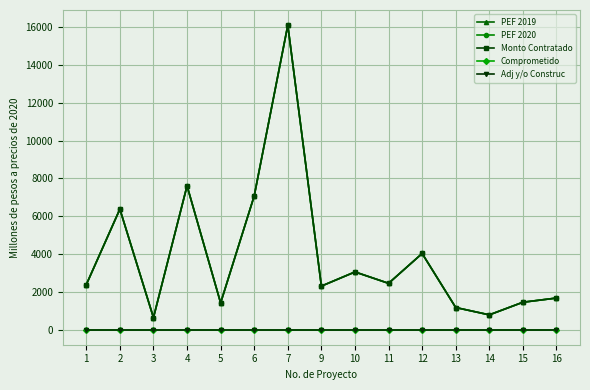

True or false: PEF 2020 and Adj y/o Construc intersect in this chart.

False